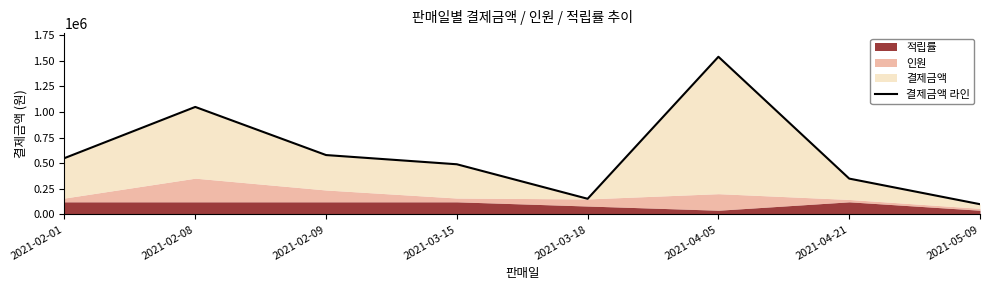

What is the smallest value displayed?

100000